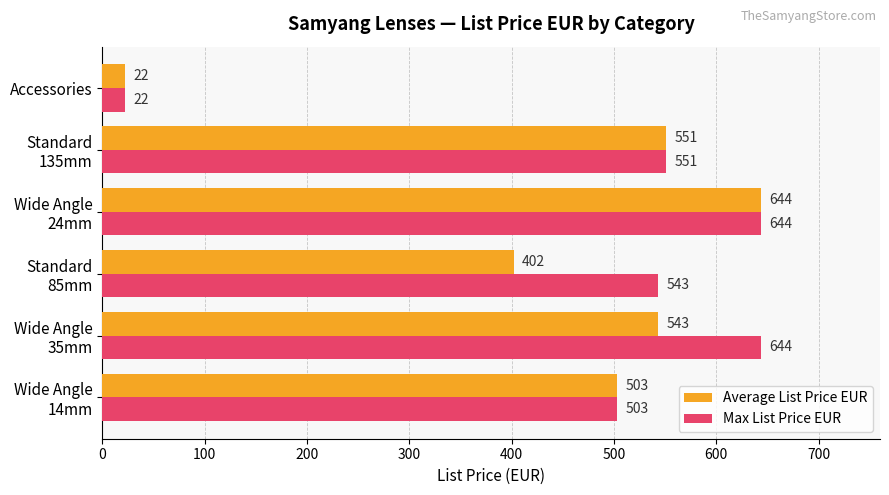

What are all the series names shown in the legend?

Average List Price EUR, Max List Price EUR